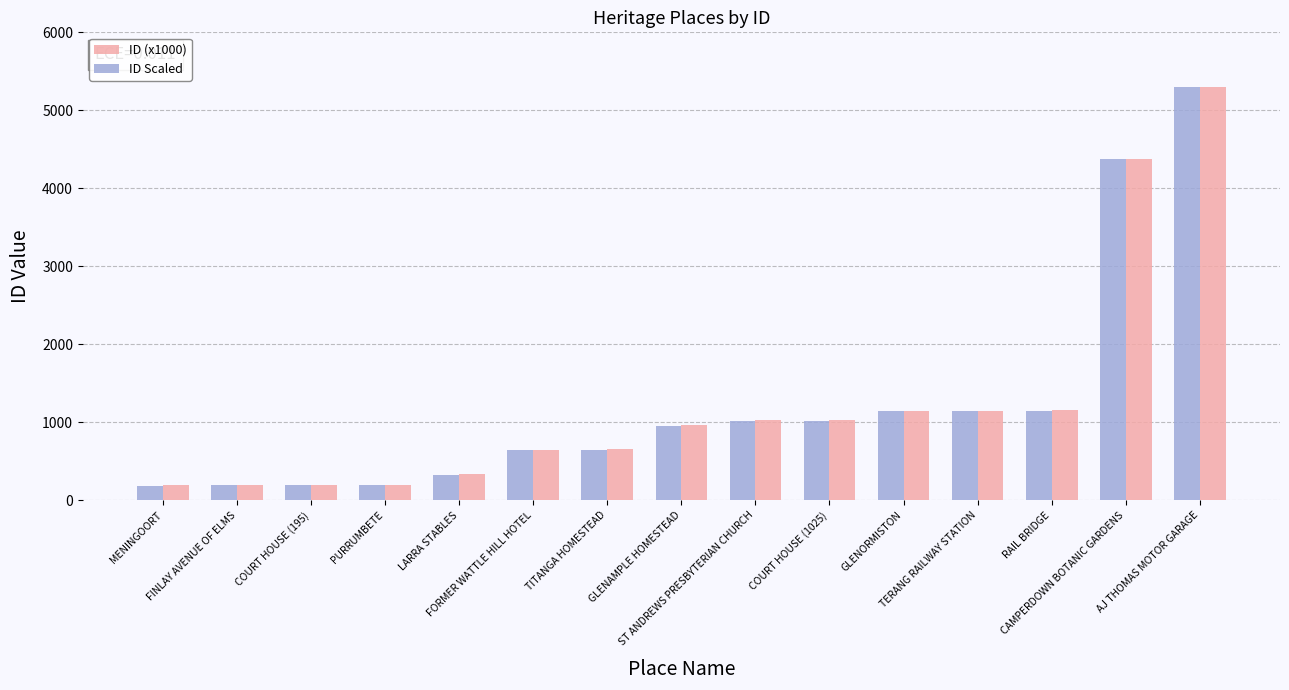

What is the label of the 3rd bar from the left?

COURT HOUSE (195)